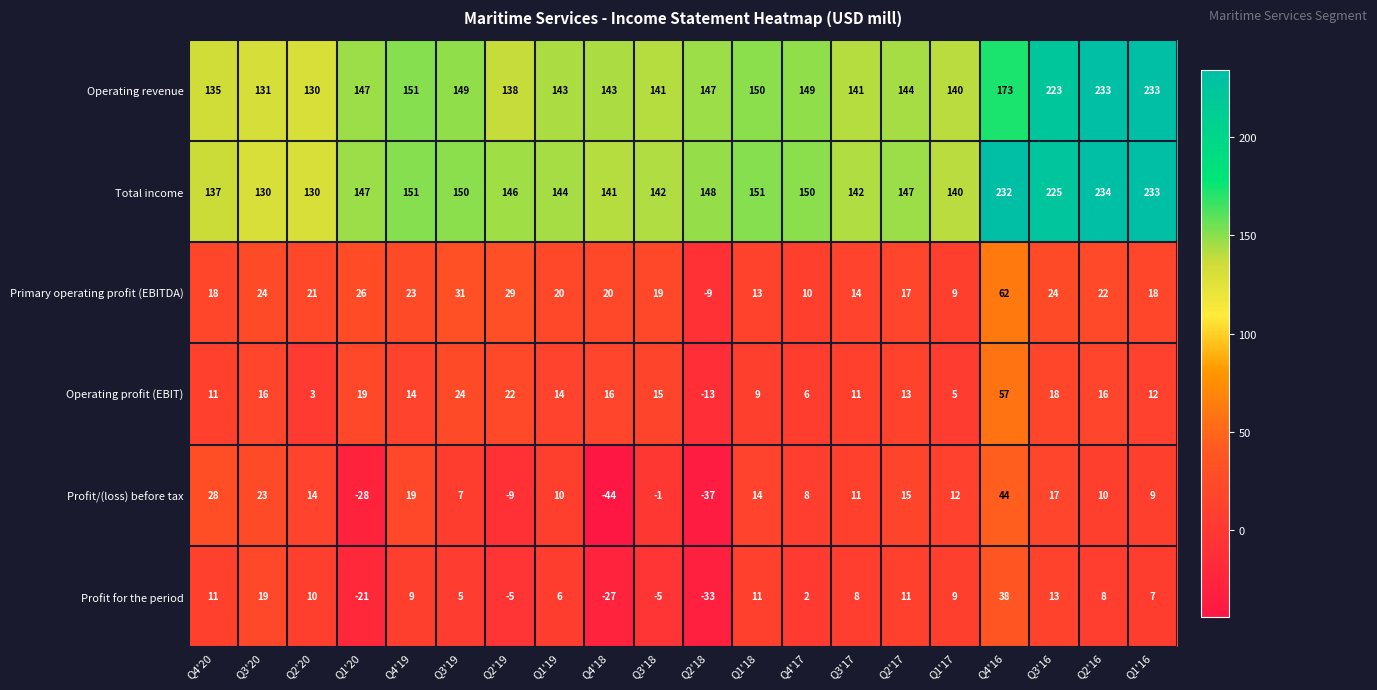

What is the total value across all series at Q2'17?

347